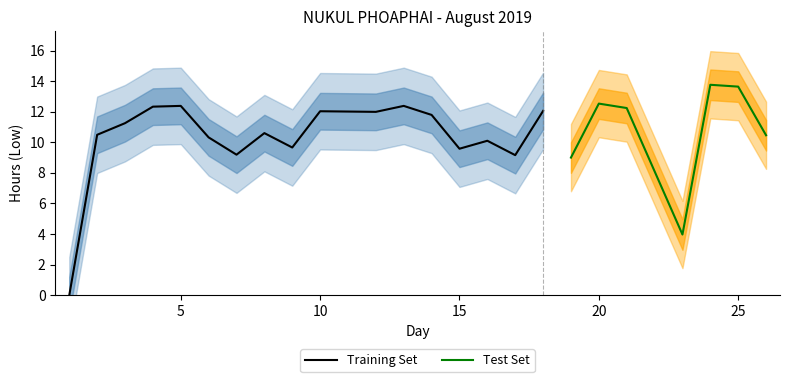

Which category has the highest value across all series?

24